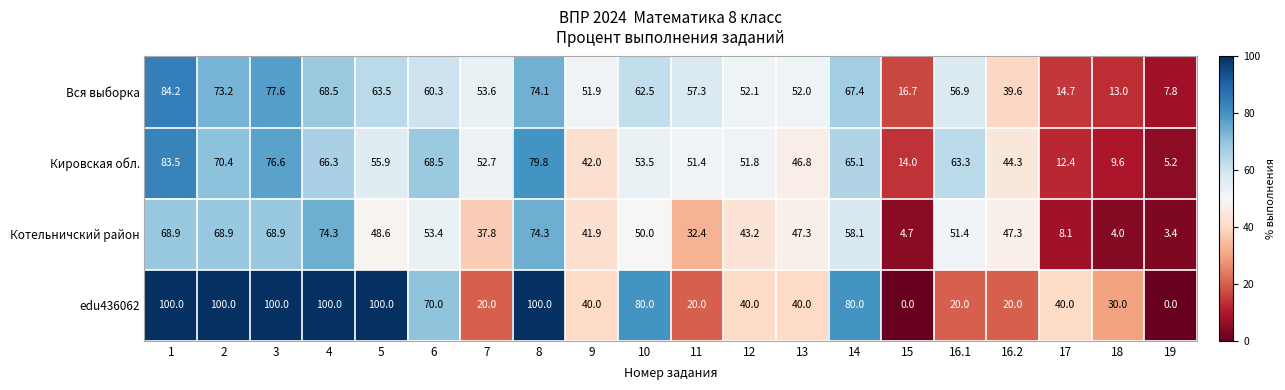

What is the sum of all Котельничский район values?

886.9